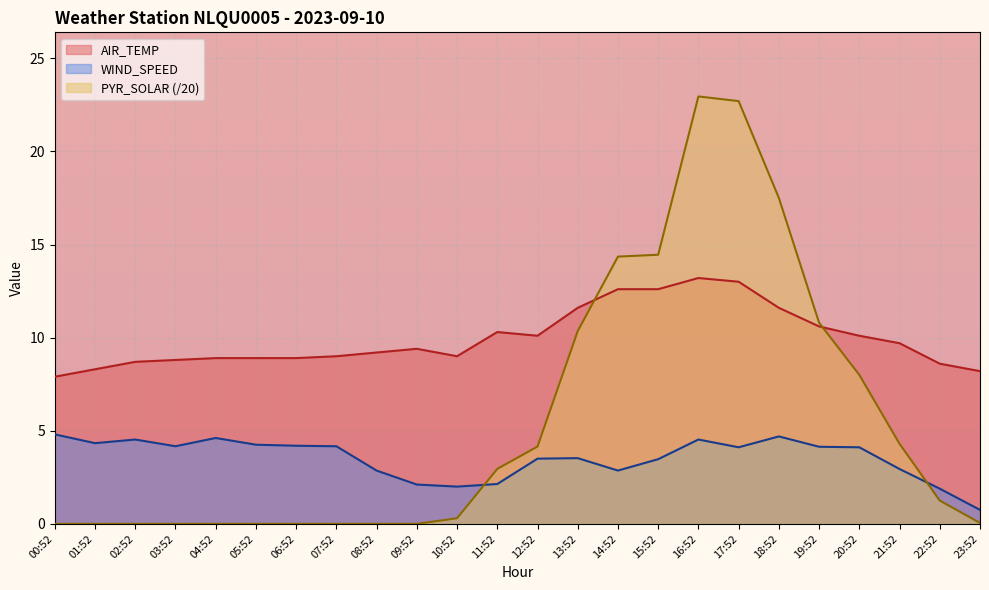

How many lines are shown in the chart?

3